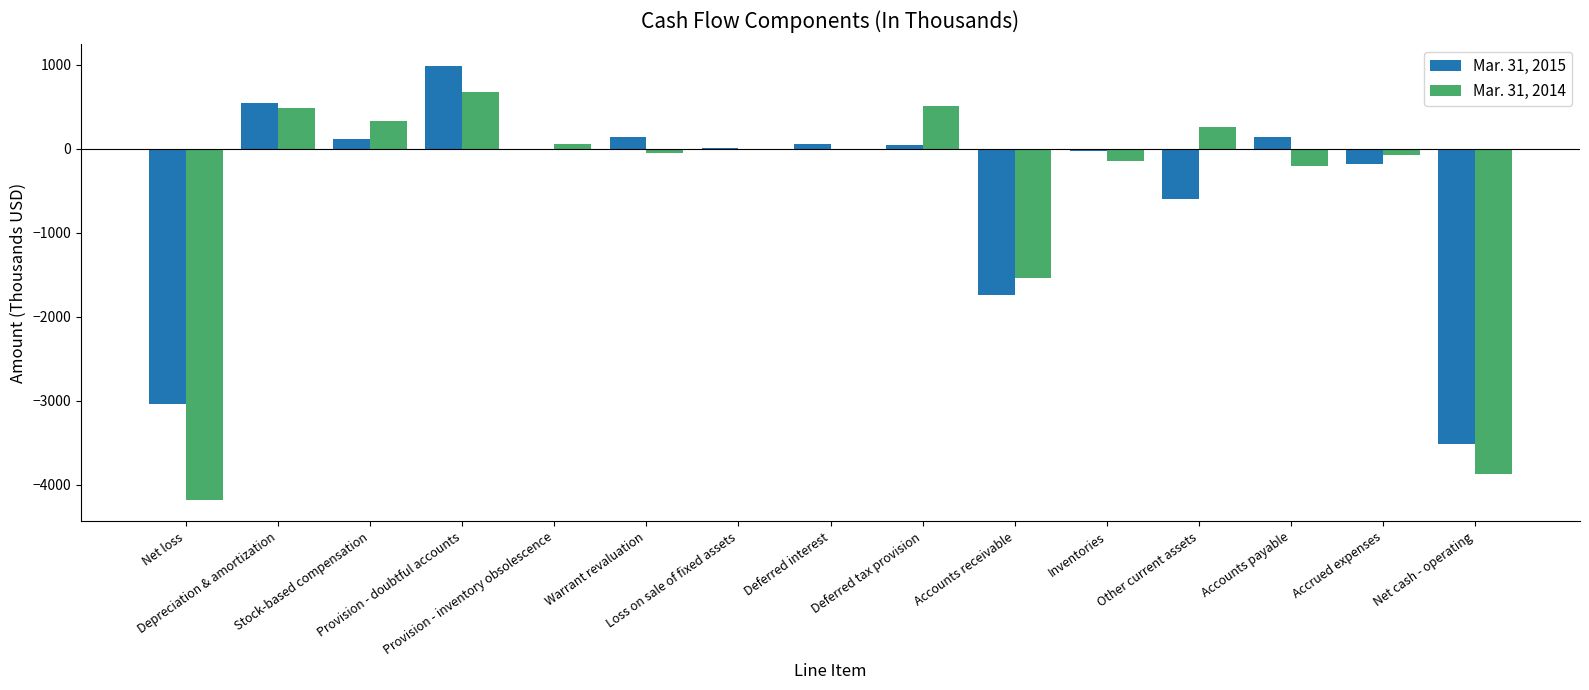

Read the Mar. 31, 2015 value at Deferred interest.

60